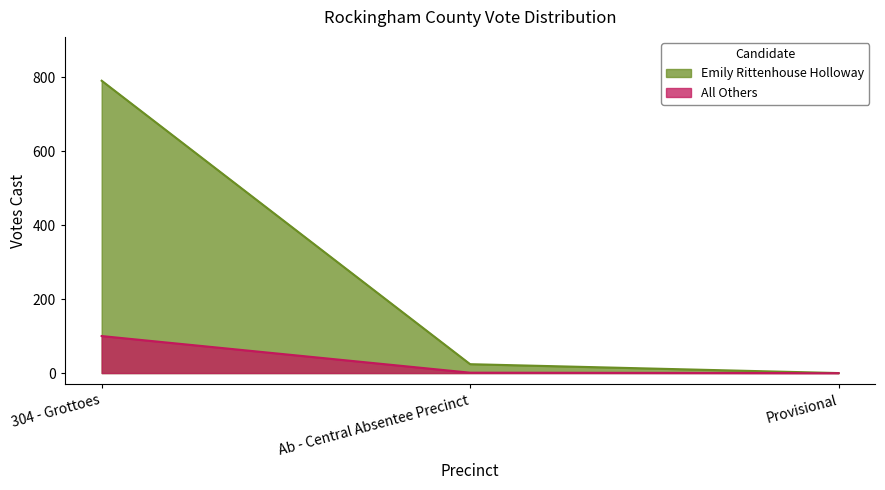

What position from the right is 304 - Grottoes?

3